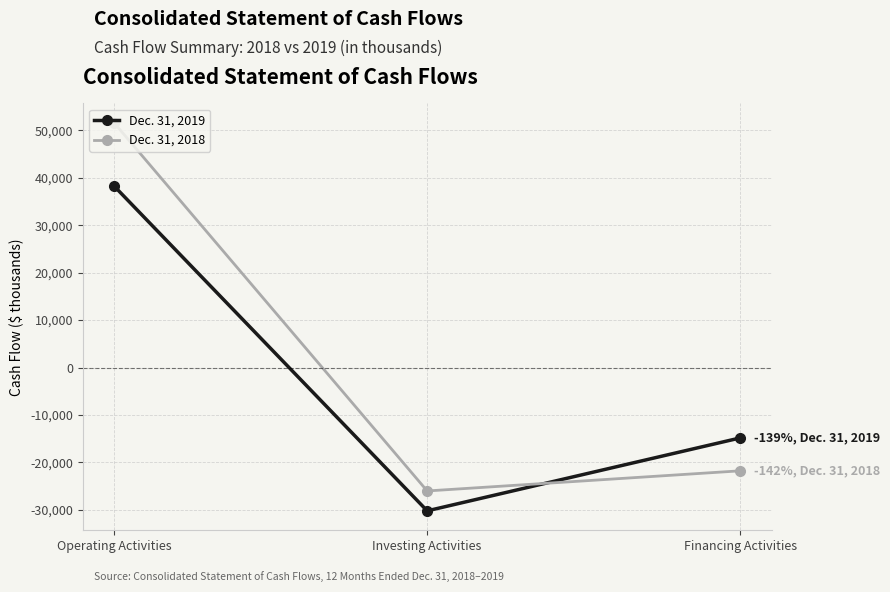

The Dec. 31, 2019 series shows 65666 at Operating Activities. True or false?

False